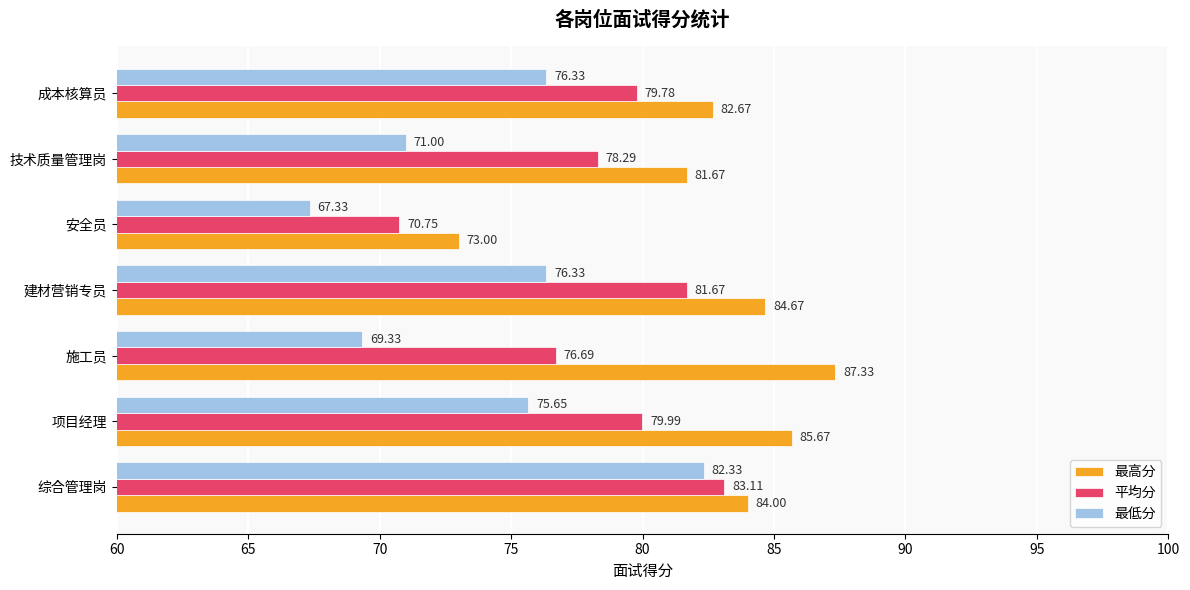

How many categories are shown in the chart?

7